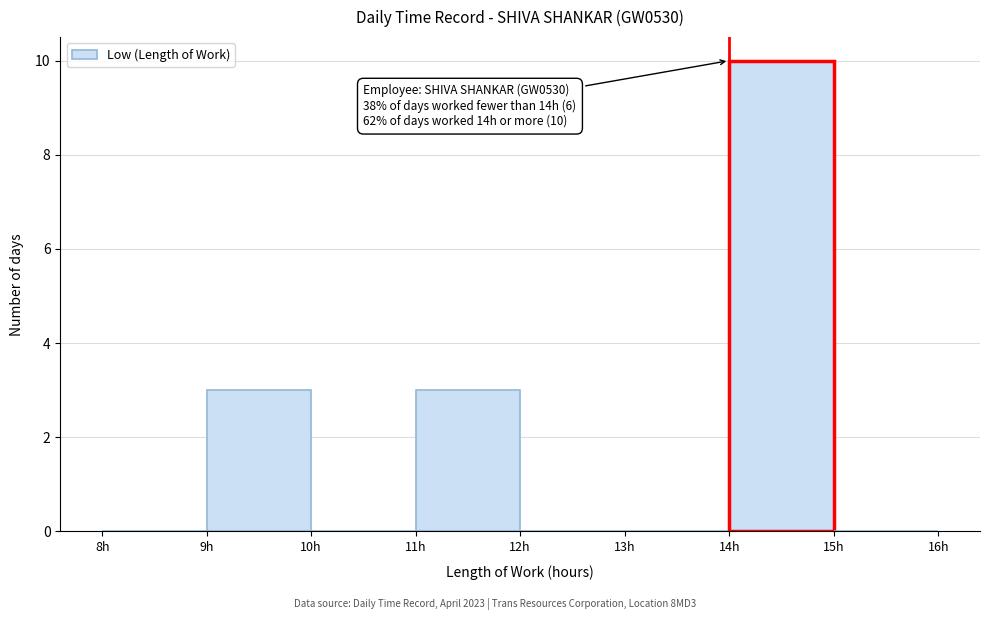

Over which range of the x-axis is the bar tallest?

14 to 15